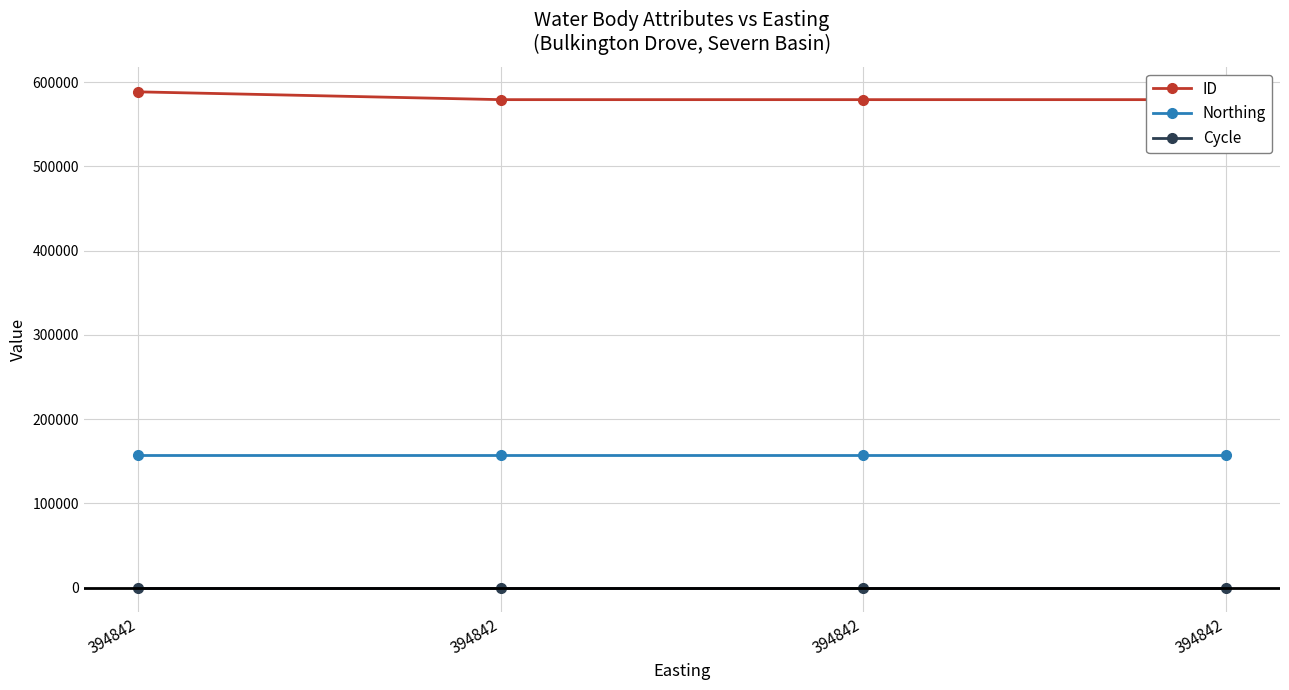

What is the approximate value of ID at 394842?

579177